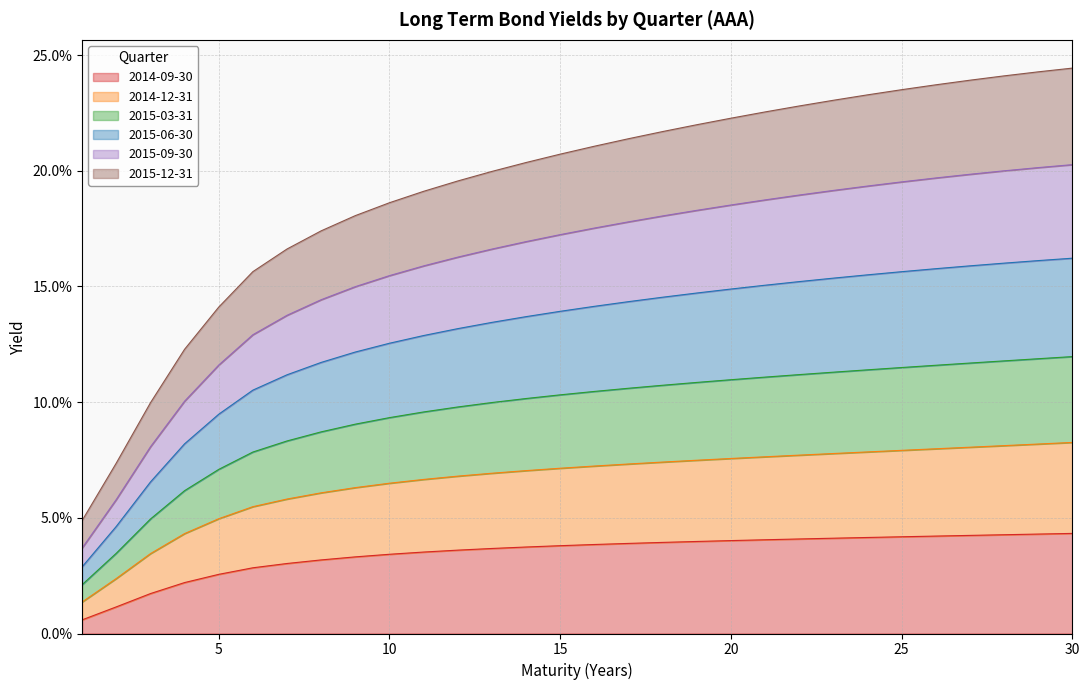

What are all the series names shown in the legend?

2014-09-30, 2014-12-31, 2015-03-31, 2015-06-30, 2015-09-30, 2015-12-31